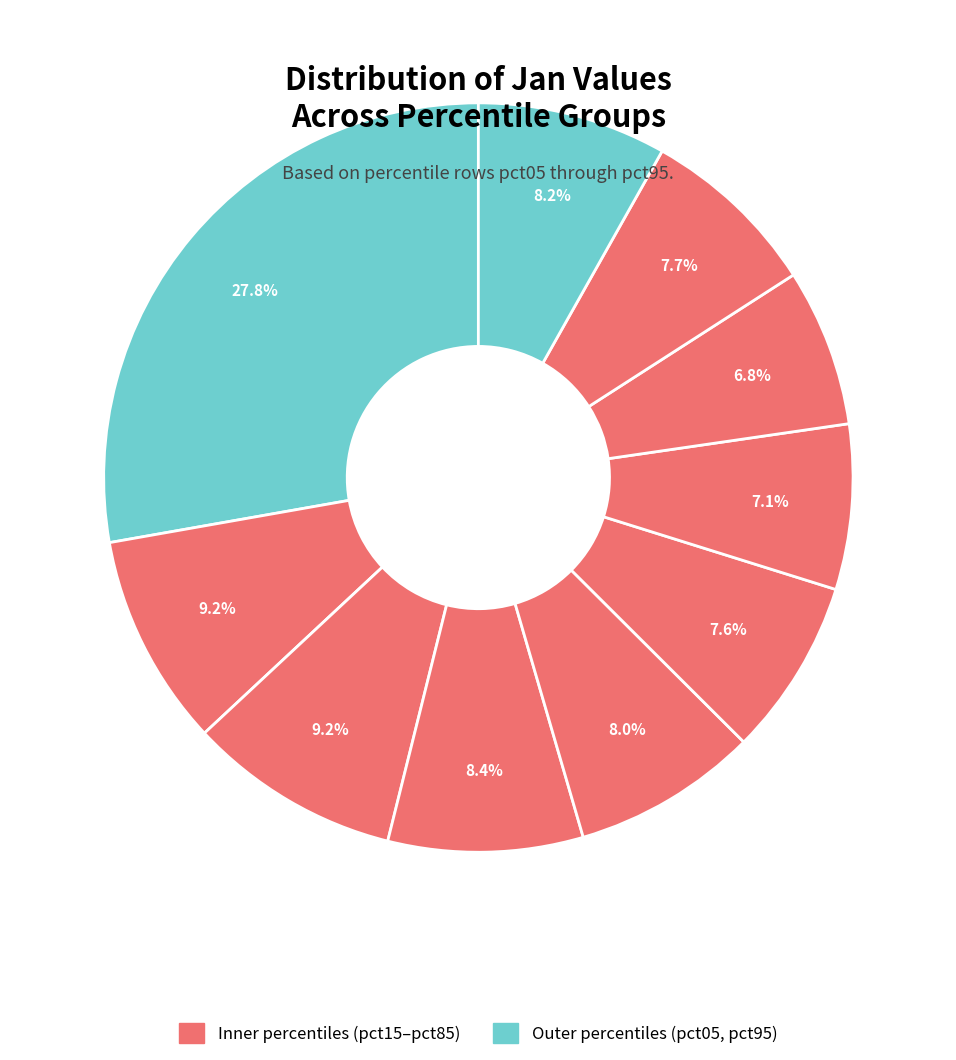

How many segments does this pie chart have?

10